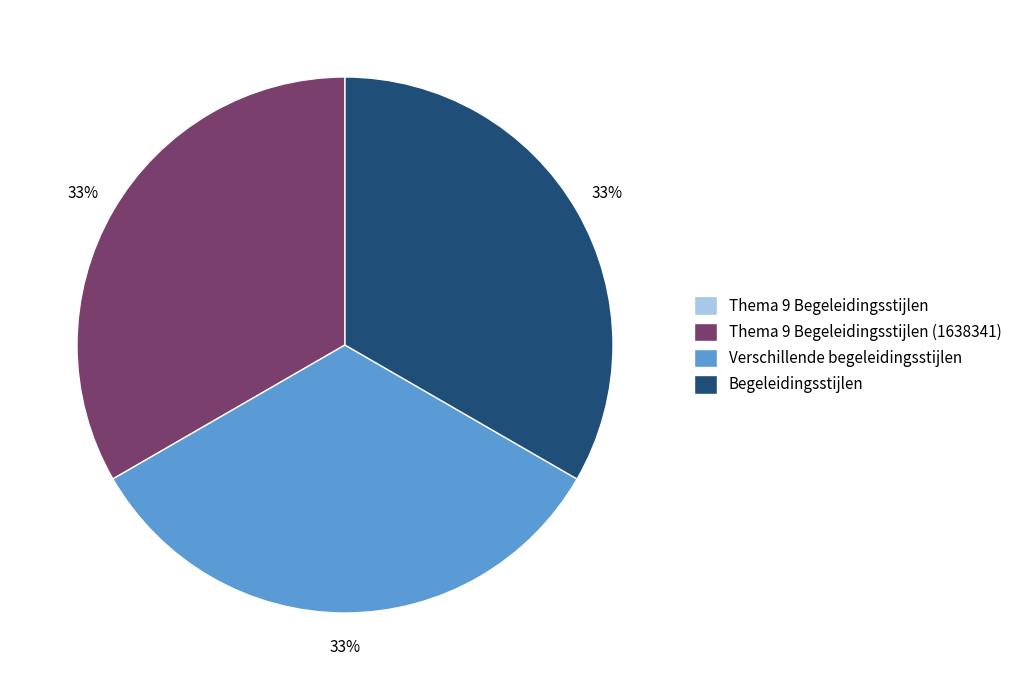

To the nearest percent, what percentage of the pie is Begeleidingsstijlen?

33%